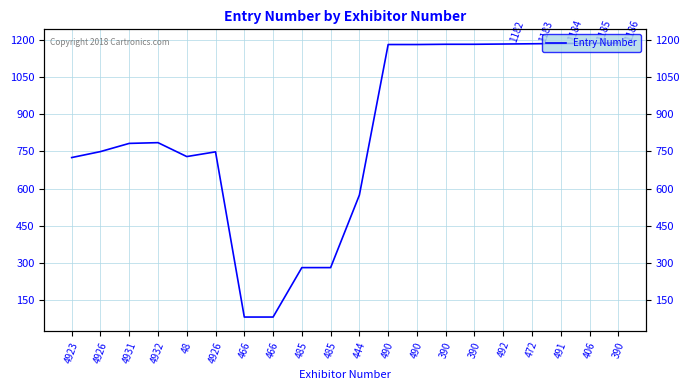

What is the difference between the maximum and minimum values?

1103